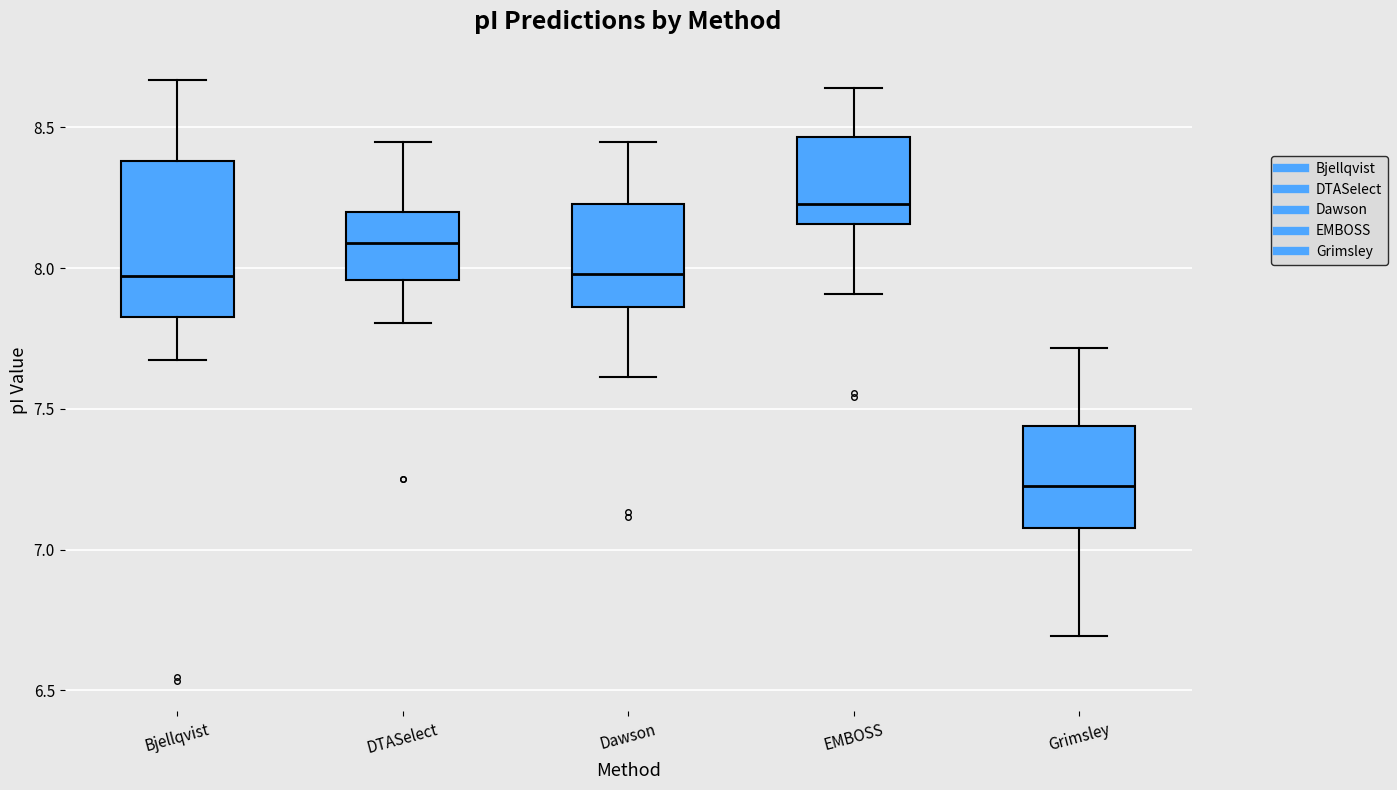

Reading left to right, transcribe this box plot: for each box, give where its median line is, the range the box spans, and where its two whiskers end, as read against the y-axis. The values are not printed on the chart, so give them approximately, as read against the axis.

Bjellqvist: median 7.95, box 7.85 to 8.40, whiskers 7.65 to 8.65
DTASelect: median 8.10, box 7.95 to 8.20, whiskers 7.80 to 8.45
Dawson: median 8.00, box 7.85 to 8.25, whiskers 7.60 to 8.45
EMBOSS: median 8.25, box 8.15 to 8.45, whiskers 7.90 to 8.65
Grimsley: median 7.25, box 7.10 to 7.45, whiskers 6.70 to 7.70